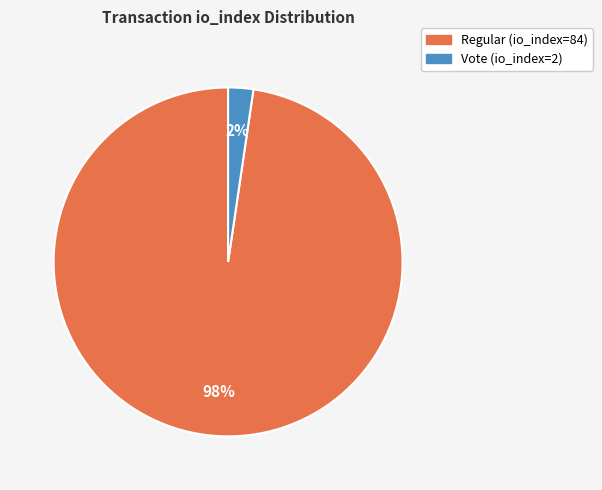

Count the number of slices in the pie.

2